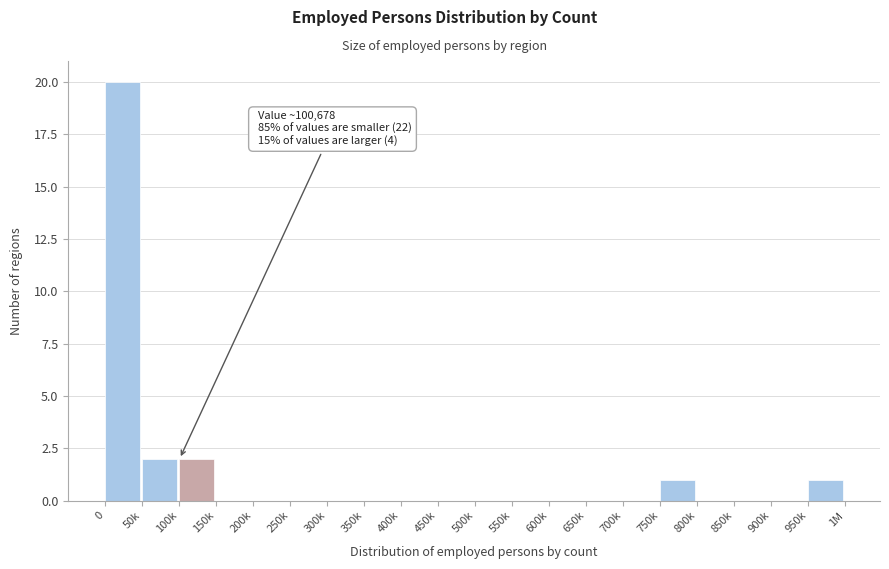

Reading left to right, transcribe all the data shown in this chart.

0=20	50k=2	100k=2	150k=0	200k=0	250k=0	300k=0	350k=0	400k=0	450k=0	500k=0	550k=0	600k=0	650k=0	700k=0	750k=1	800k=0	850k=0	900k=0	950k=1